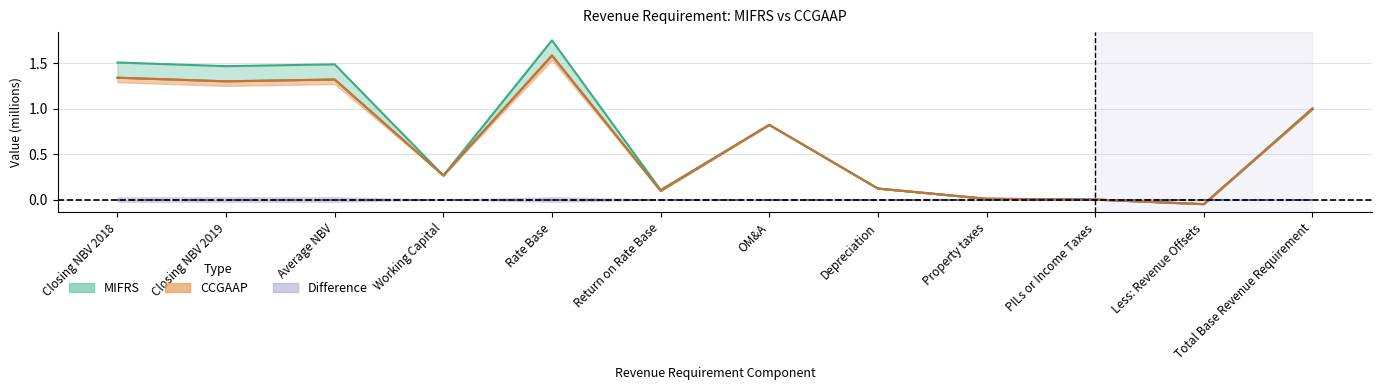

At which label is MIFRS closest to 0?

PILs or Income Taxes